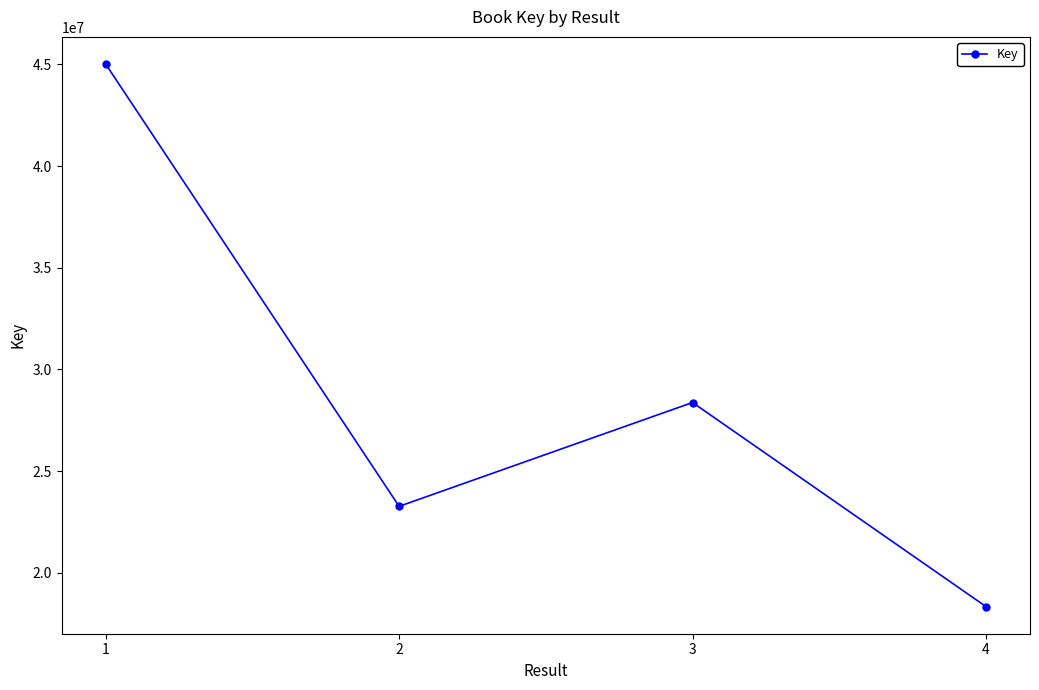

List the labels in order of value, largest first.

1, 3, 2, 4